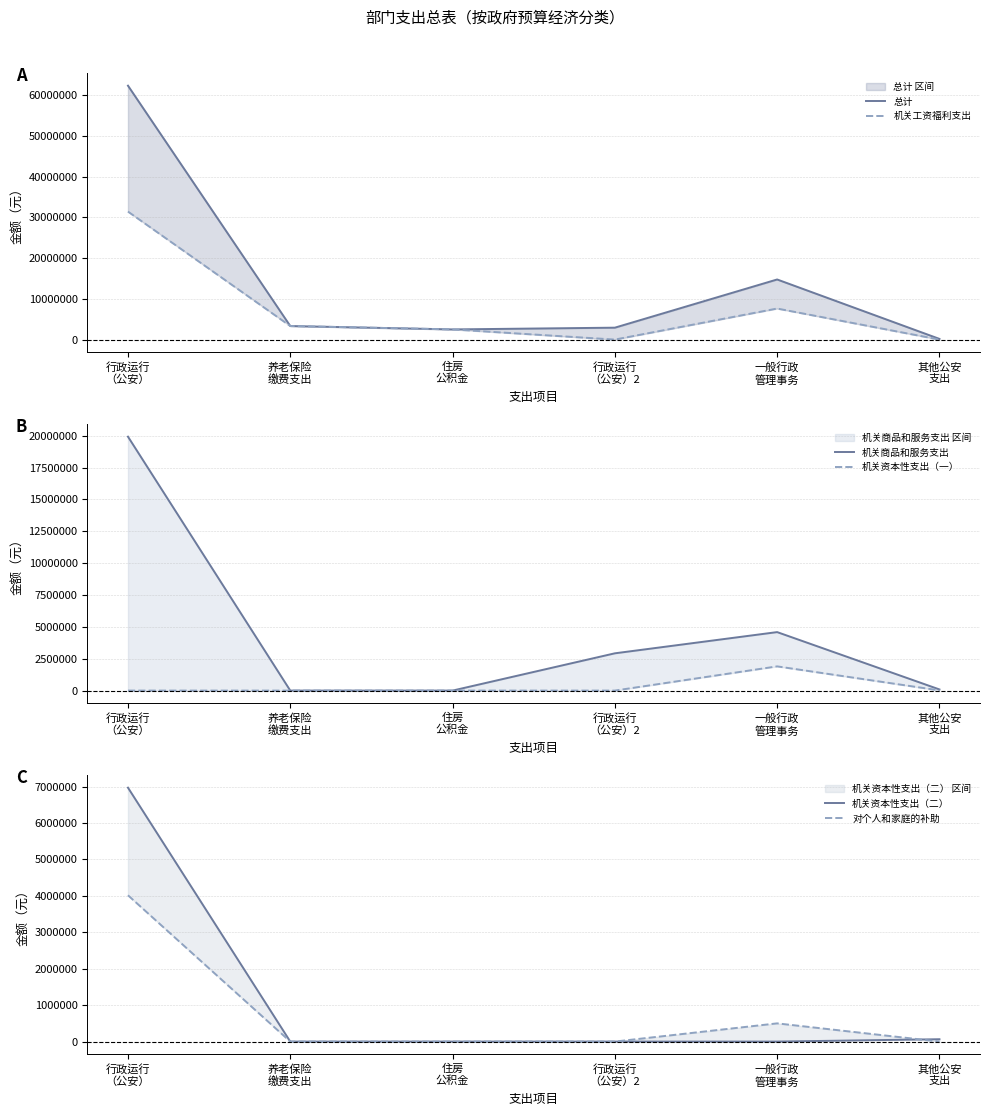

At which label does 机关资本性支出（二） reach its minimum?

养老保险
缴费支出